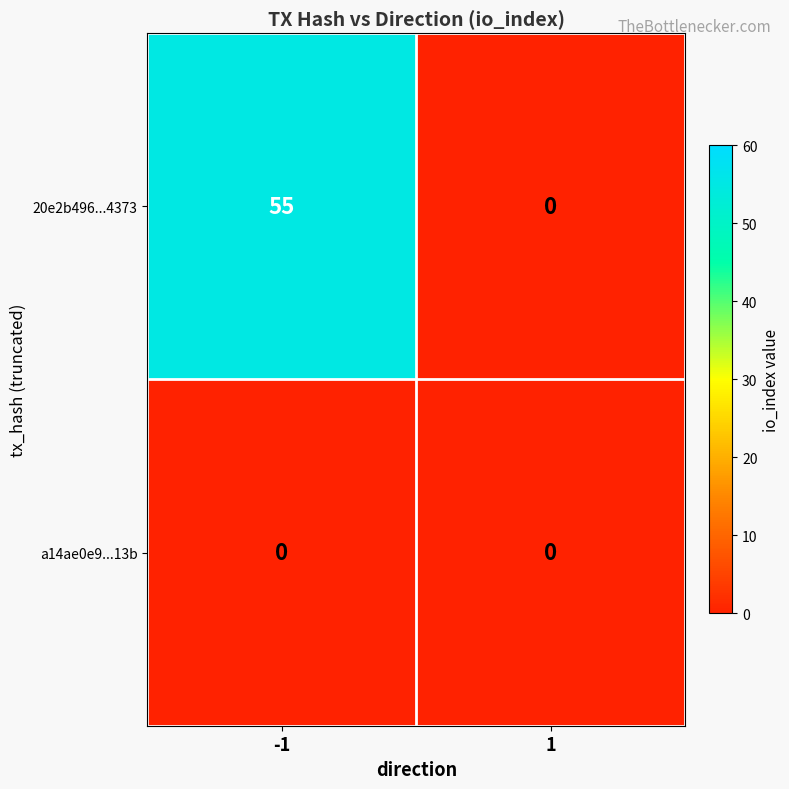

Reading right to left, extract all data points from this chart.

20e2b496...4373: 0	55
a14ae0e9...13b: 0	0